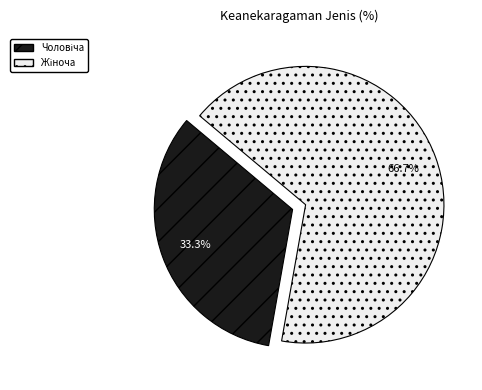

Is there a majority slice in this chart?

Yes